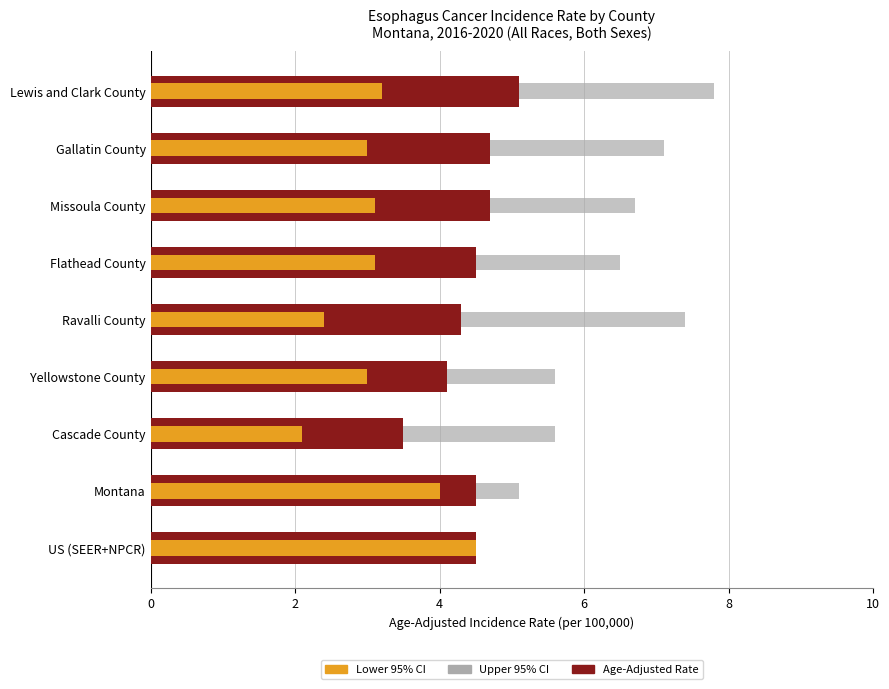

What is the difference between the second highest and second lowest values in the Age-Adjusted Rate series?

0.6